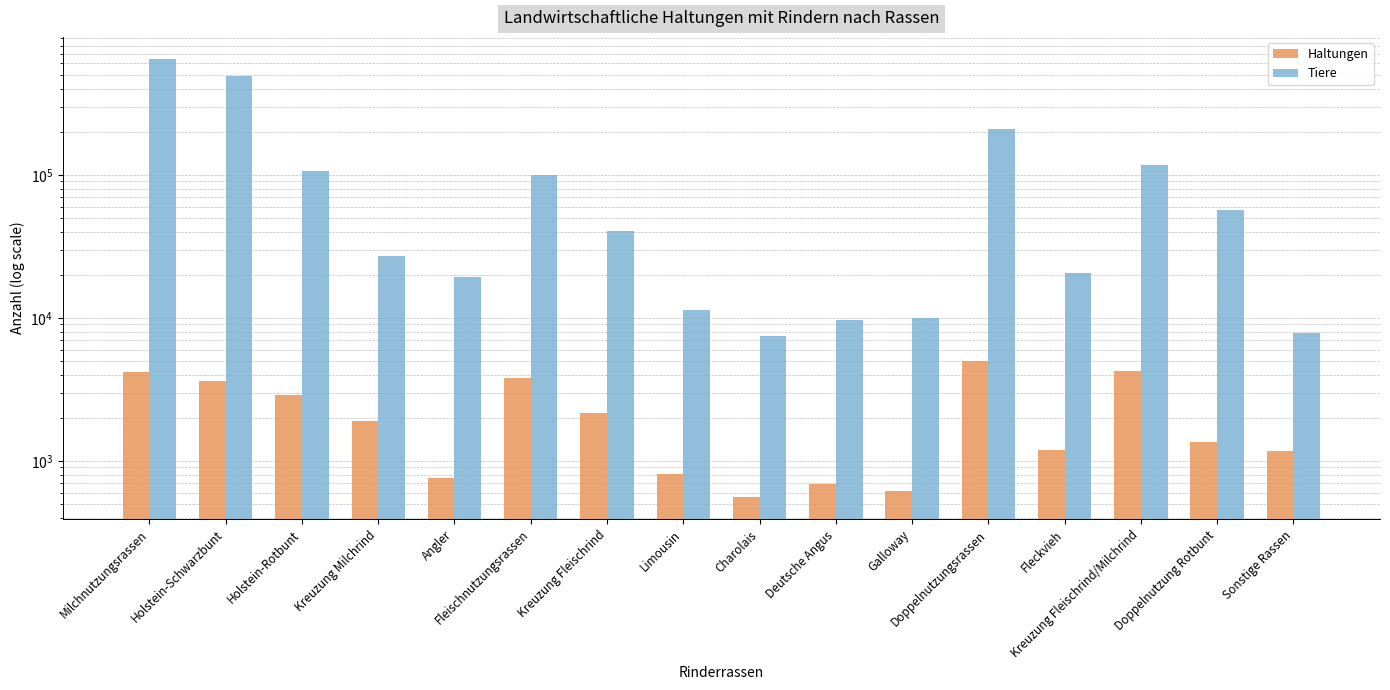

List the series in order of their peak value, highest first.

Tiere, Haltungen